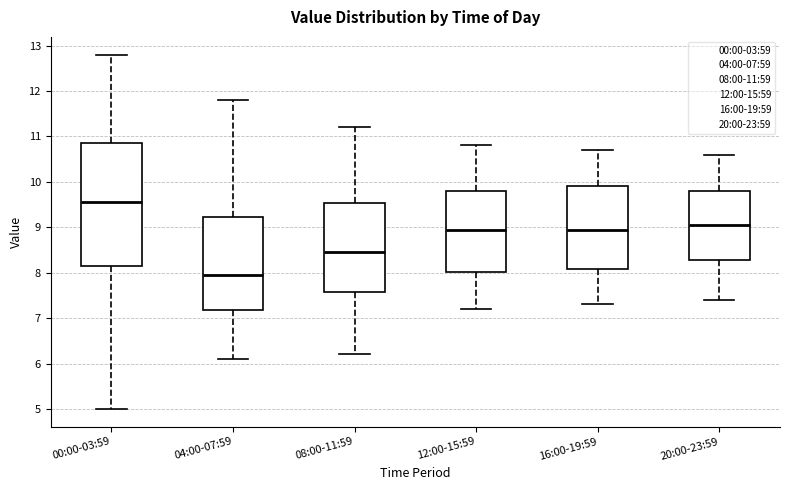

Comparing the boxes themselves (not the whiskers), which one is the tallest?

00:00-03:59